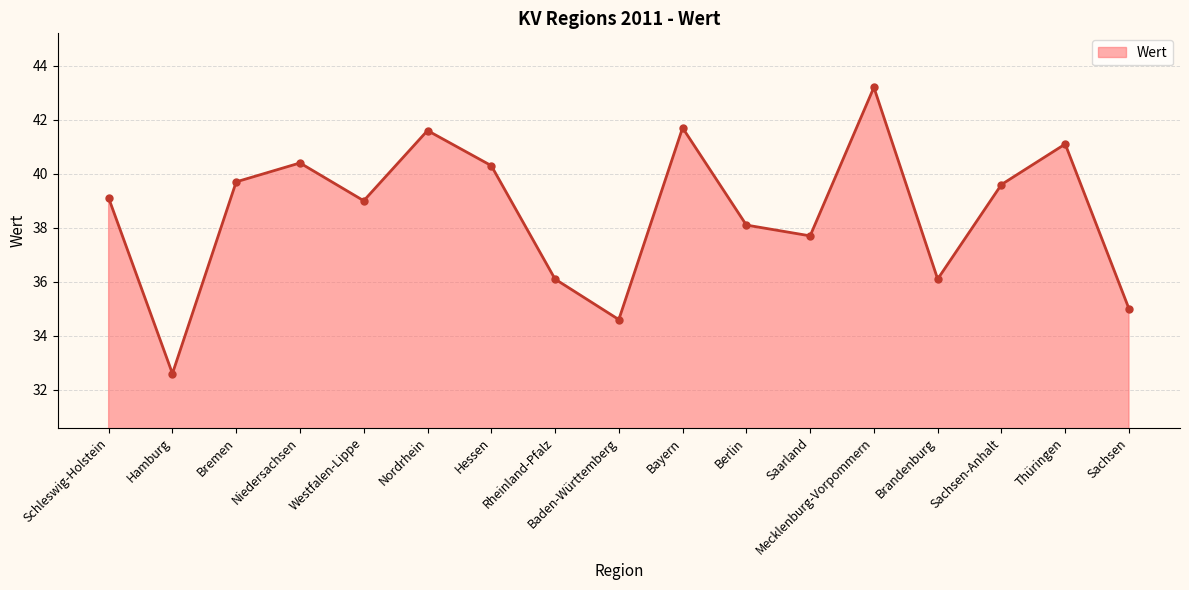

At which category does the chart reach its minimum across all series?

Hamburg